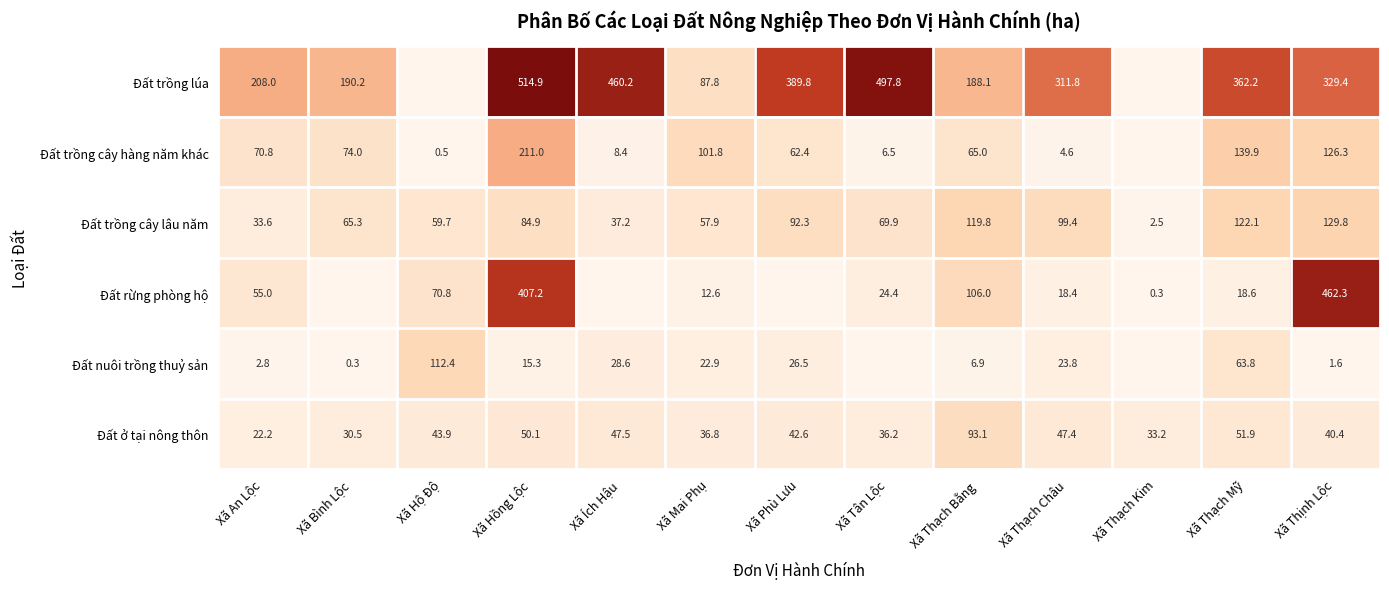

At Xã Thạch Bằng, list the series in order from smallest to largest.

Đất nuôi trồng thuỷ sản, Đất trồng cây hàng năm khác, Đất ở tại nông thôn, Đất rừng phòng hộ, Đất trồng cây lâu năm, Đất trồng lúa